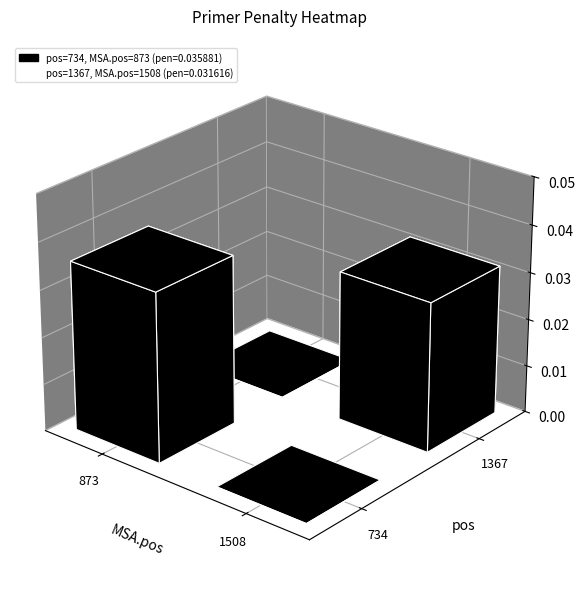

List the series in order of their overall mean, highest first.

873, 1508